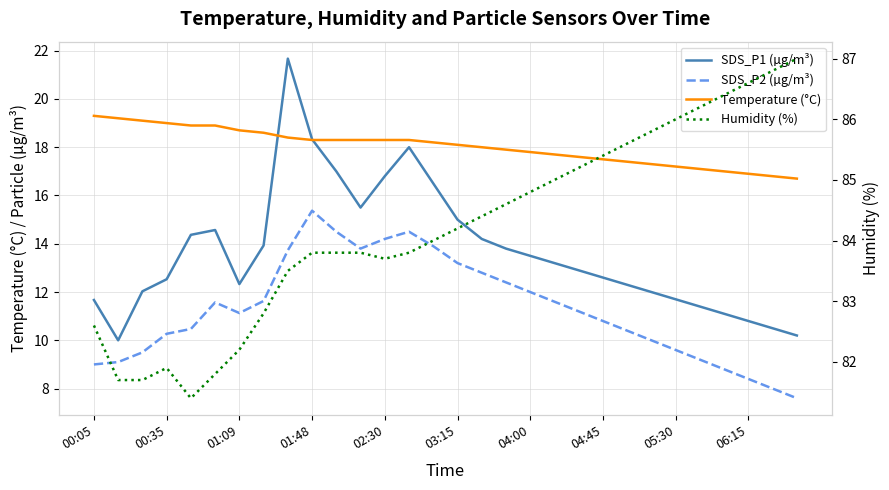

Does the chart display data point markers on the line(s)?

No